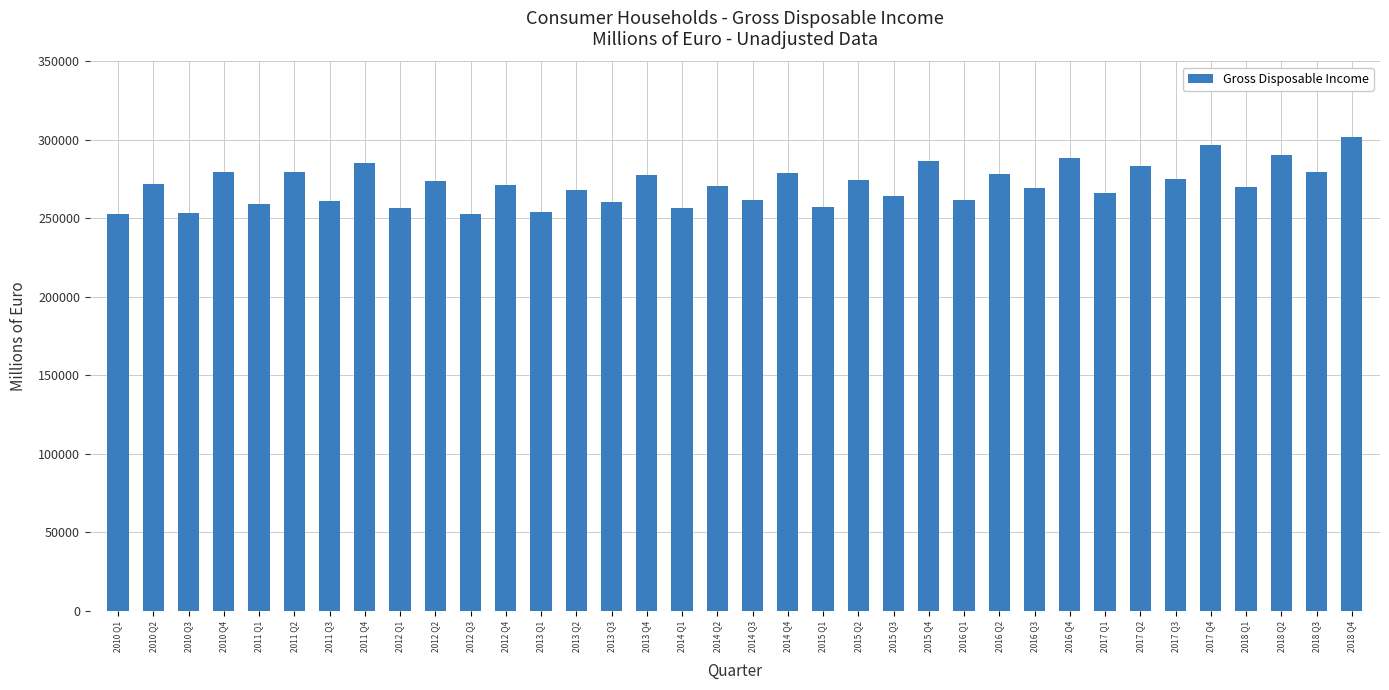

What is the minimum value shown in the chart?

252646